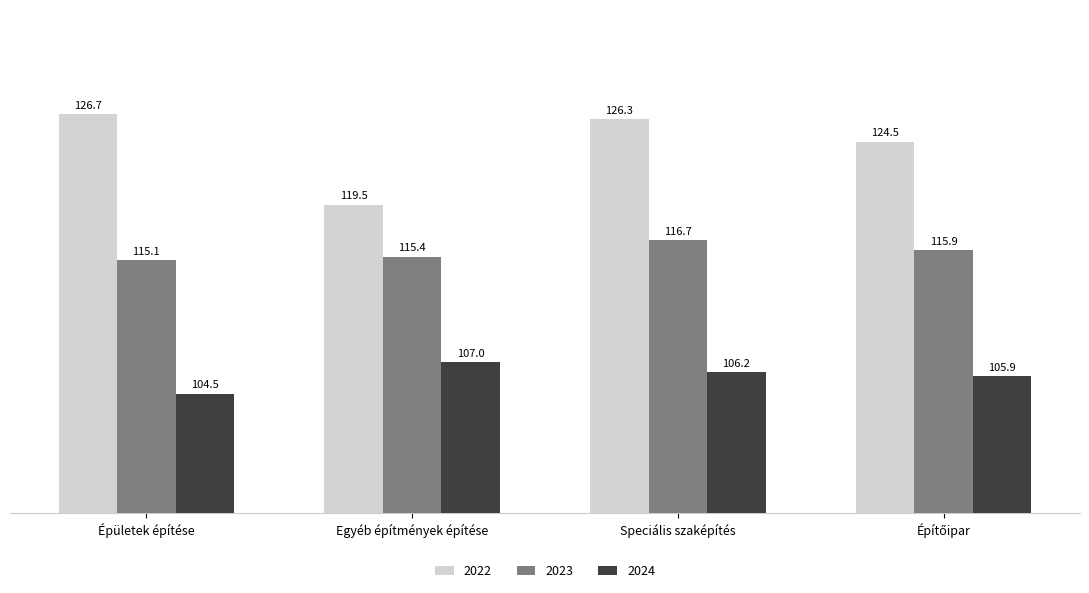

What is the difference between the 2024 values at Épületek építése and Speciális szaképítés?

1.7